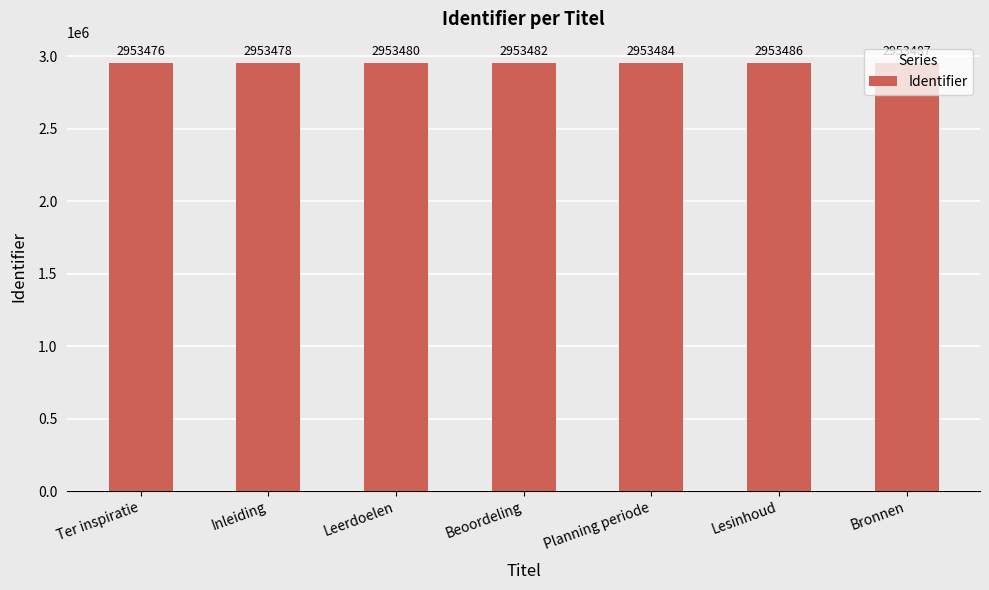

The value at Lesinhoud is 5270009. True or false?

False